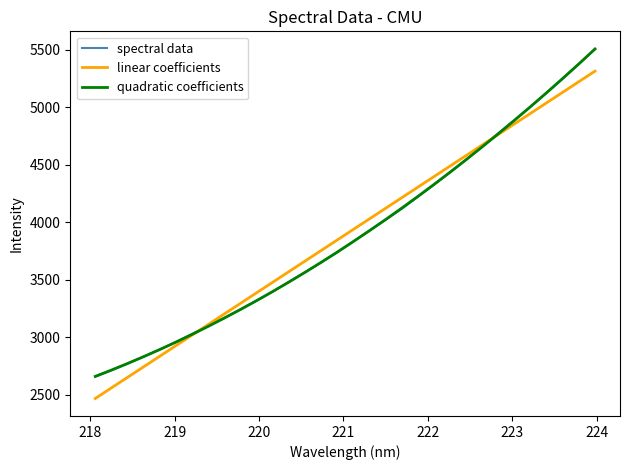

Which series has the largest range (max minus min)?

spectral data